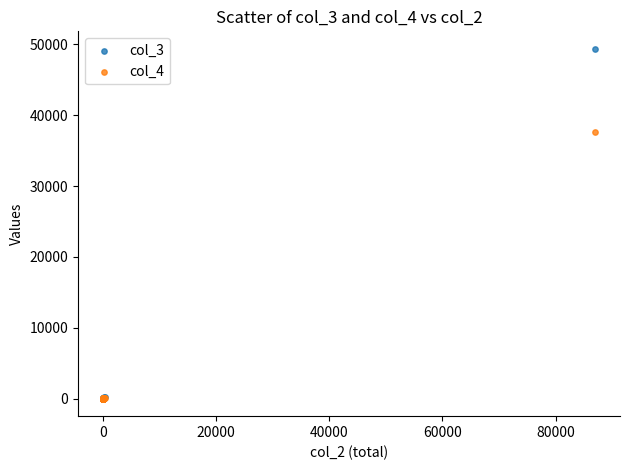

Across all series, what Y value is closest to 24684?

37573